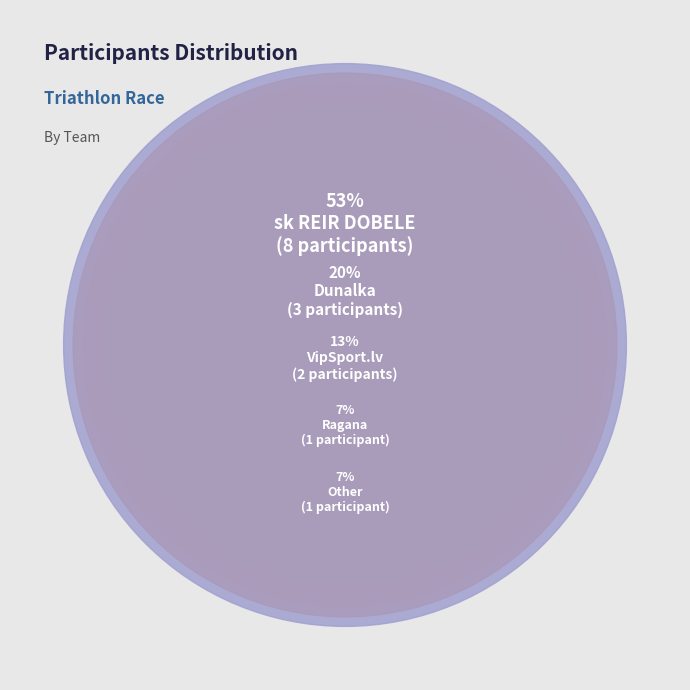

To the nearest percent, what is the difference between the largest and smallest slice percentages?

47%